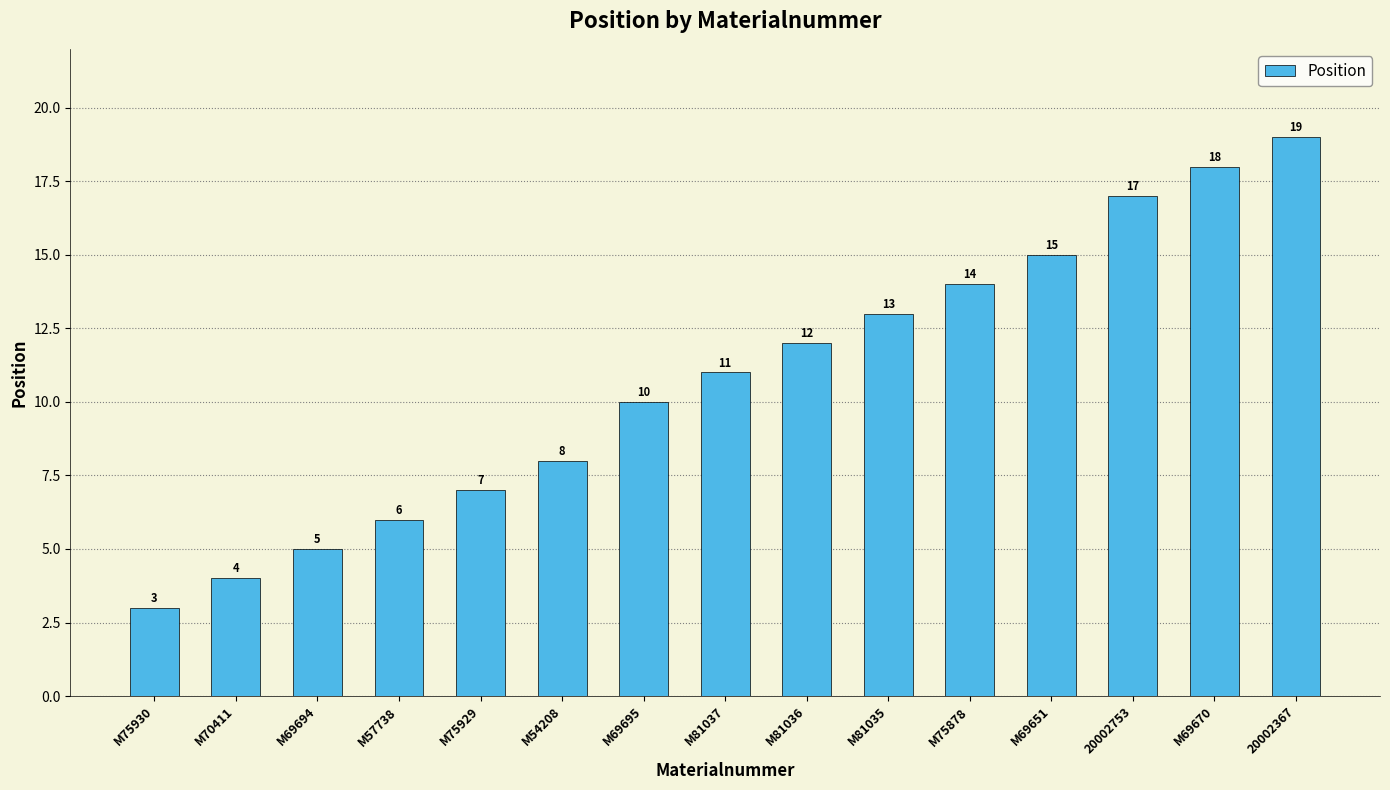

List the labels in order of value, smallest first.

M75930, M70411, M69694, M57738, M75929, M54208, M69695, M81037, M81036, M81035, M75878, M69651, 20002753, M69670, 20002367